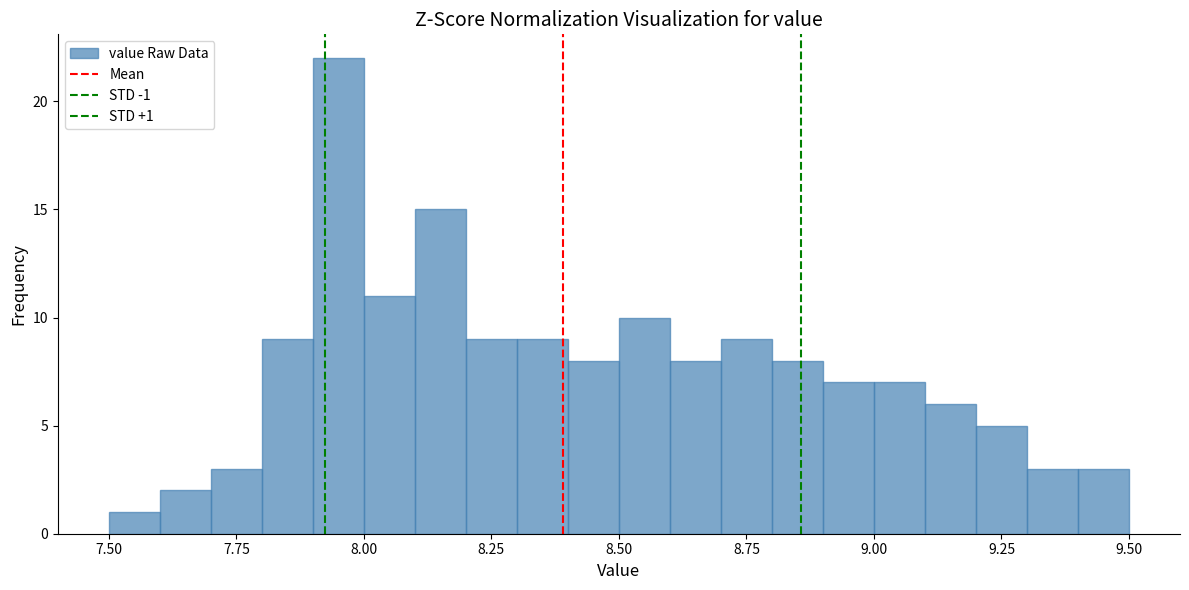

Read against the x-axis, roughly where is the centre of the tallest bar?

7.95